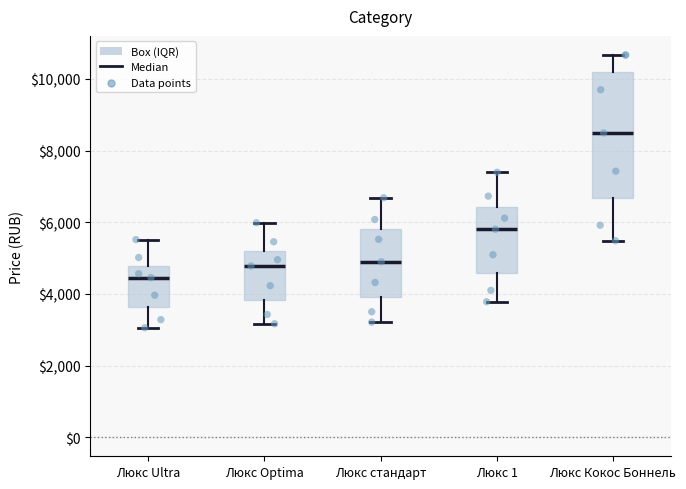

Where is the upper edge of the box for Люкс 1 on the y-axis? The values are not printed on the chart, so give them approximately, as read against the axis.

6400